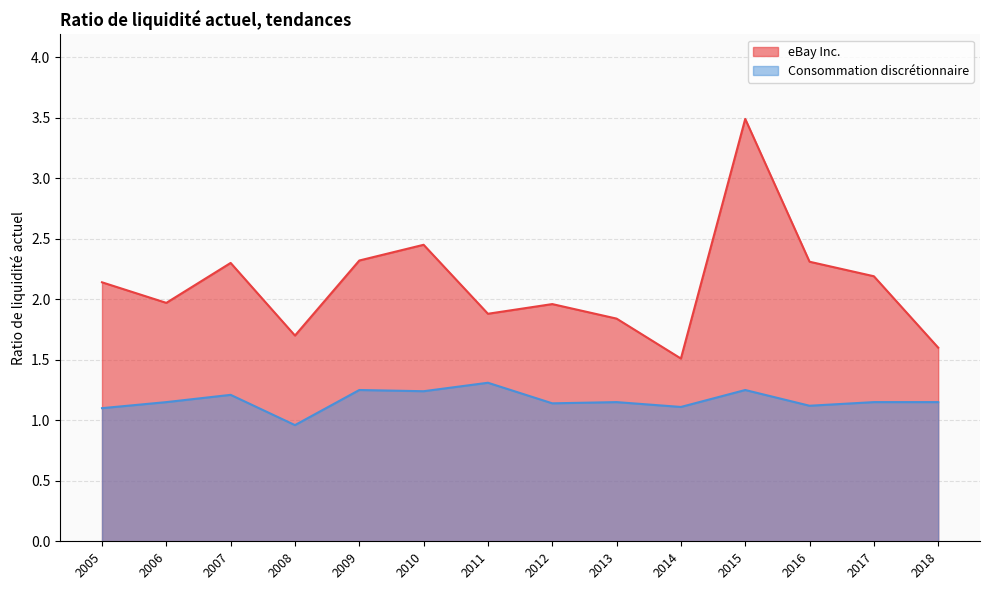

How many lines are shown in the chart?

2